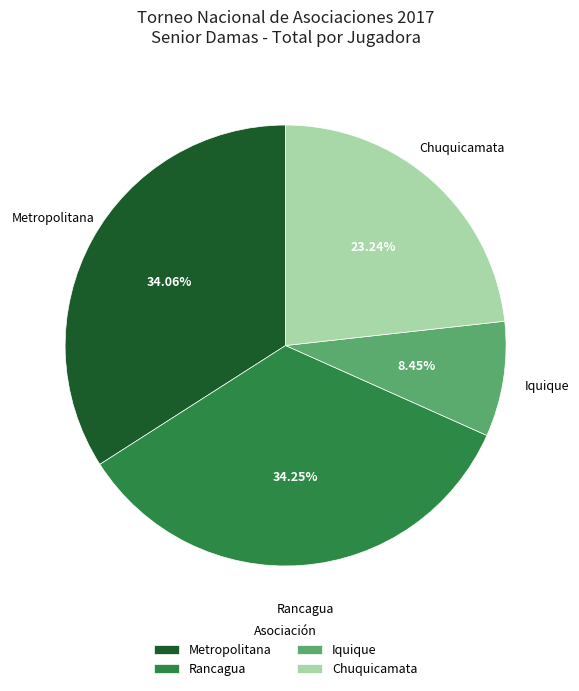

Between Chuquicamata and Metropolitana, which is larger?

Metropolitana